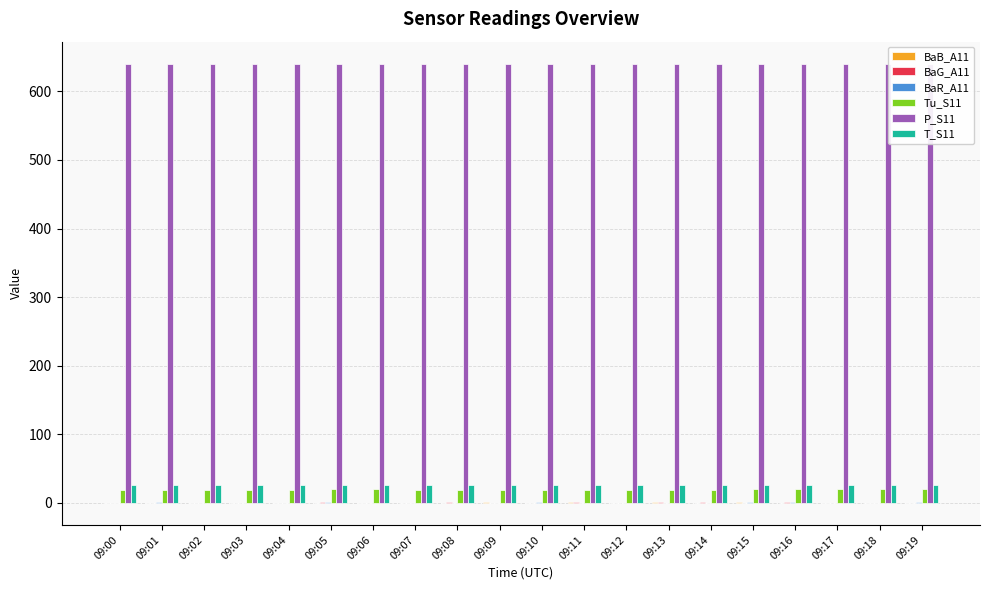

What is the highest value of the Tu_S11 series?

19.3